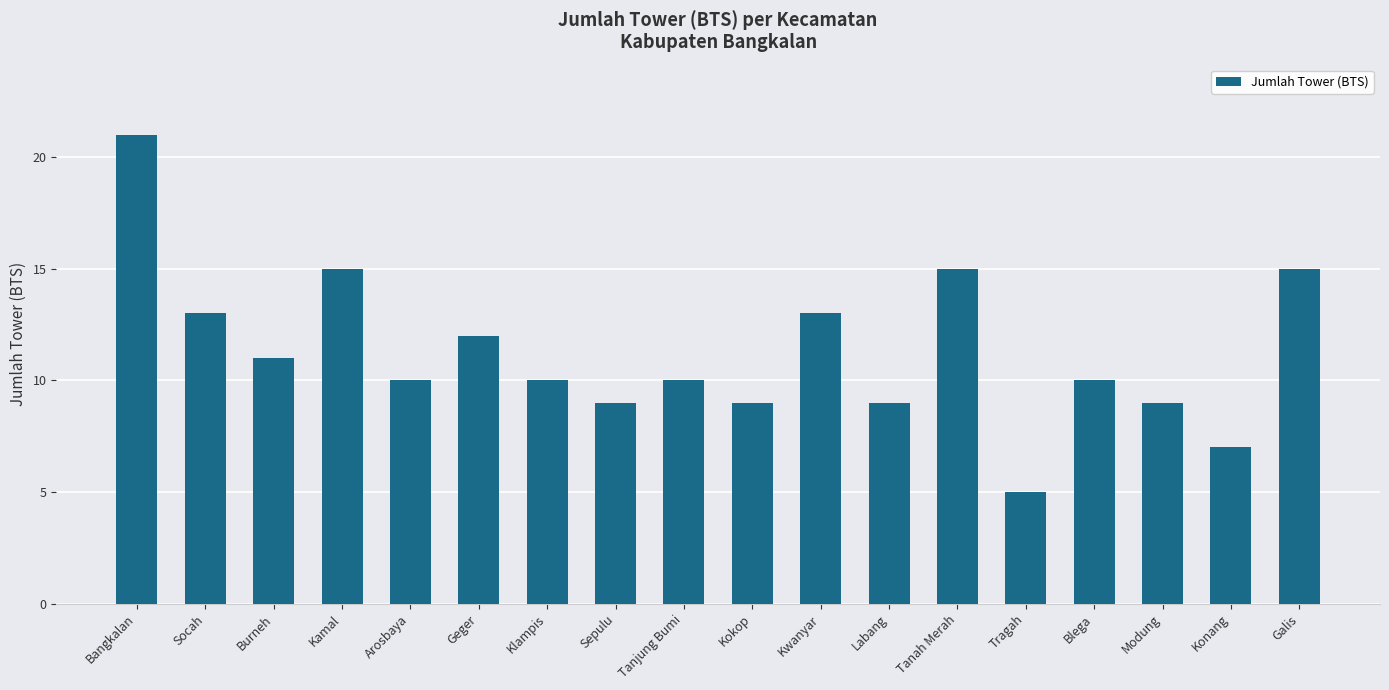

Where does the data first go above 10?

Bangkalan